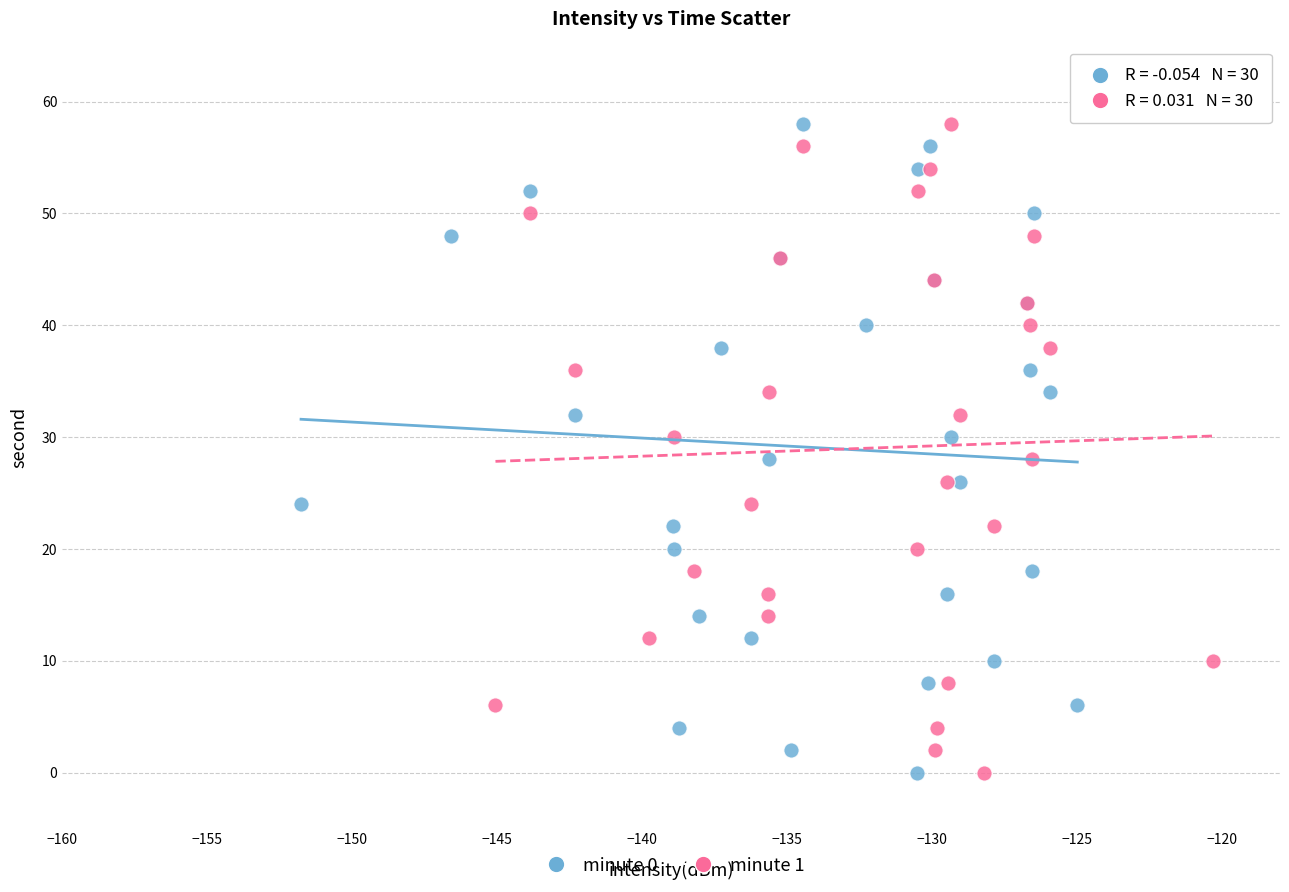

What are all the series names shown in the legend?

minute 0, minute 1